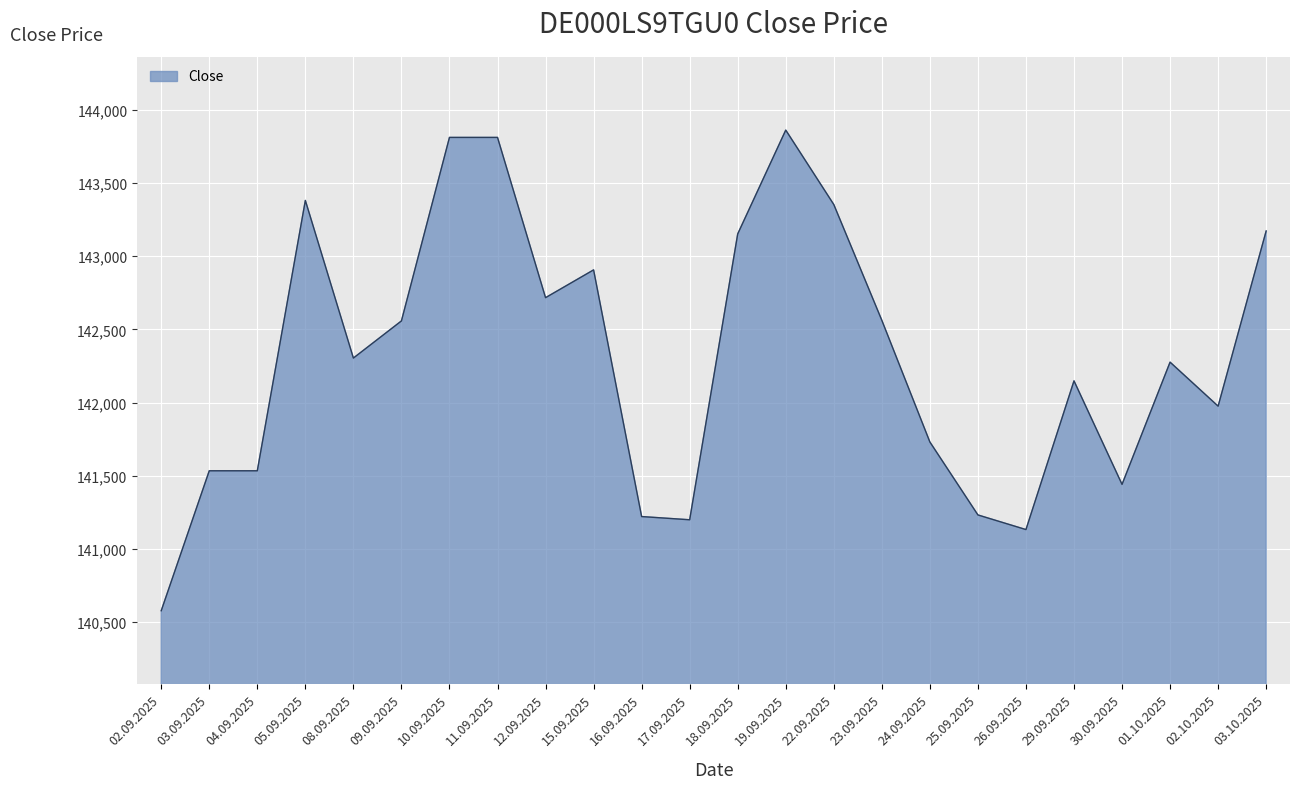

What is the approximate value at 05.09.2025, to the nearest 10?

143380